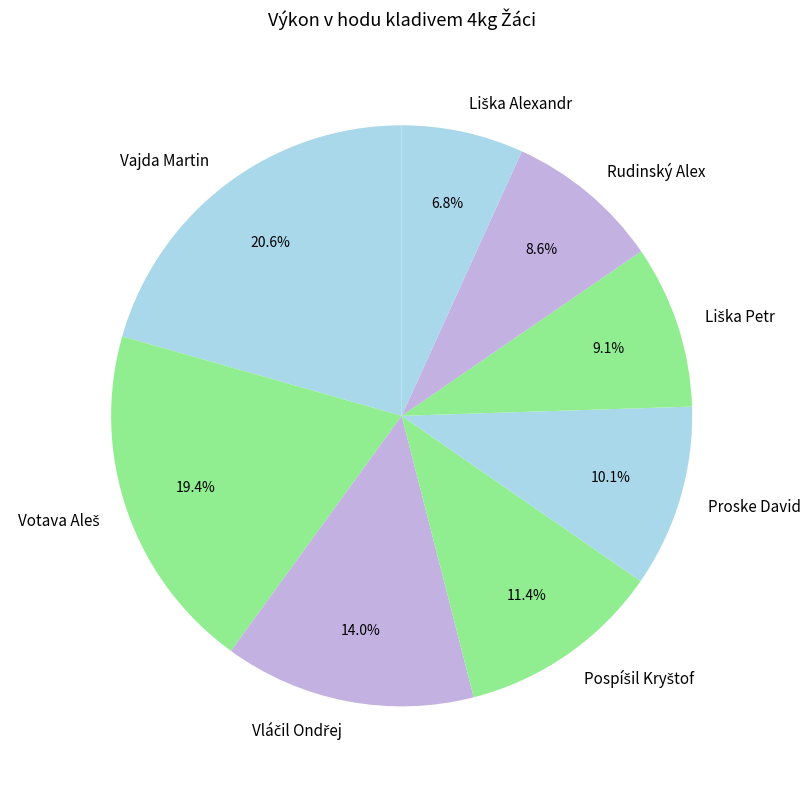

Which category has the biggest portion of the pie?

Vajda Martin